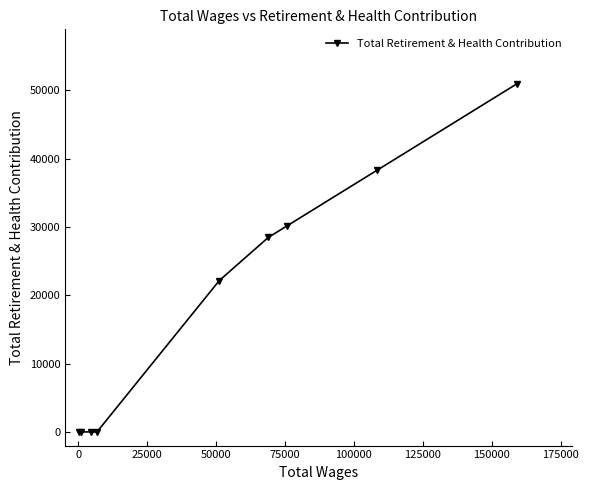

How many values are below 22158?

4